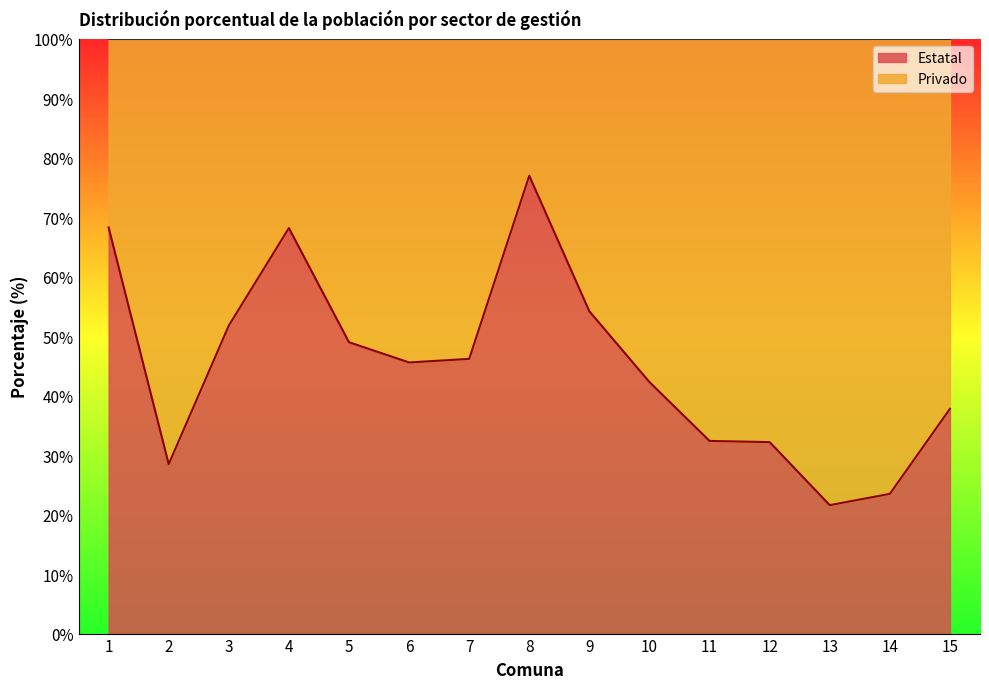

How many values exceed 45?

8